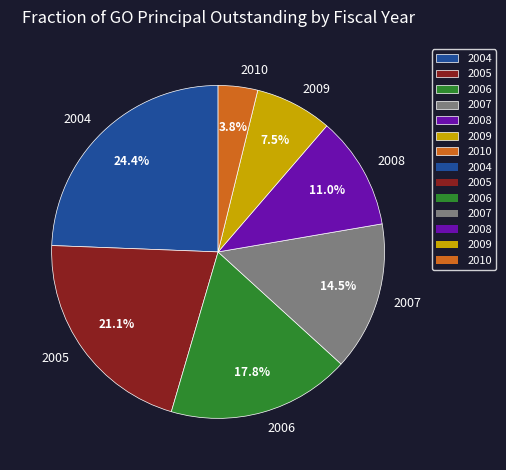

Do 2010 and 2008 together represent more than half of the pie?

No